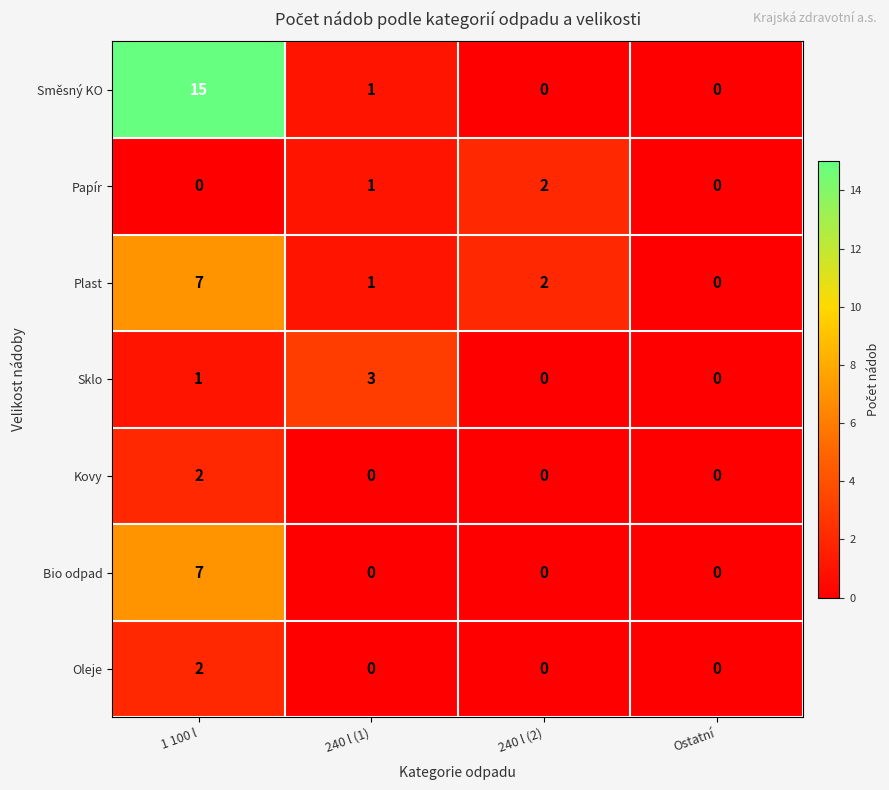

What is the difference between the highest and lowest values at 1 100 l?

15